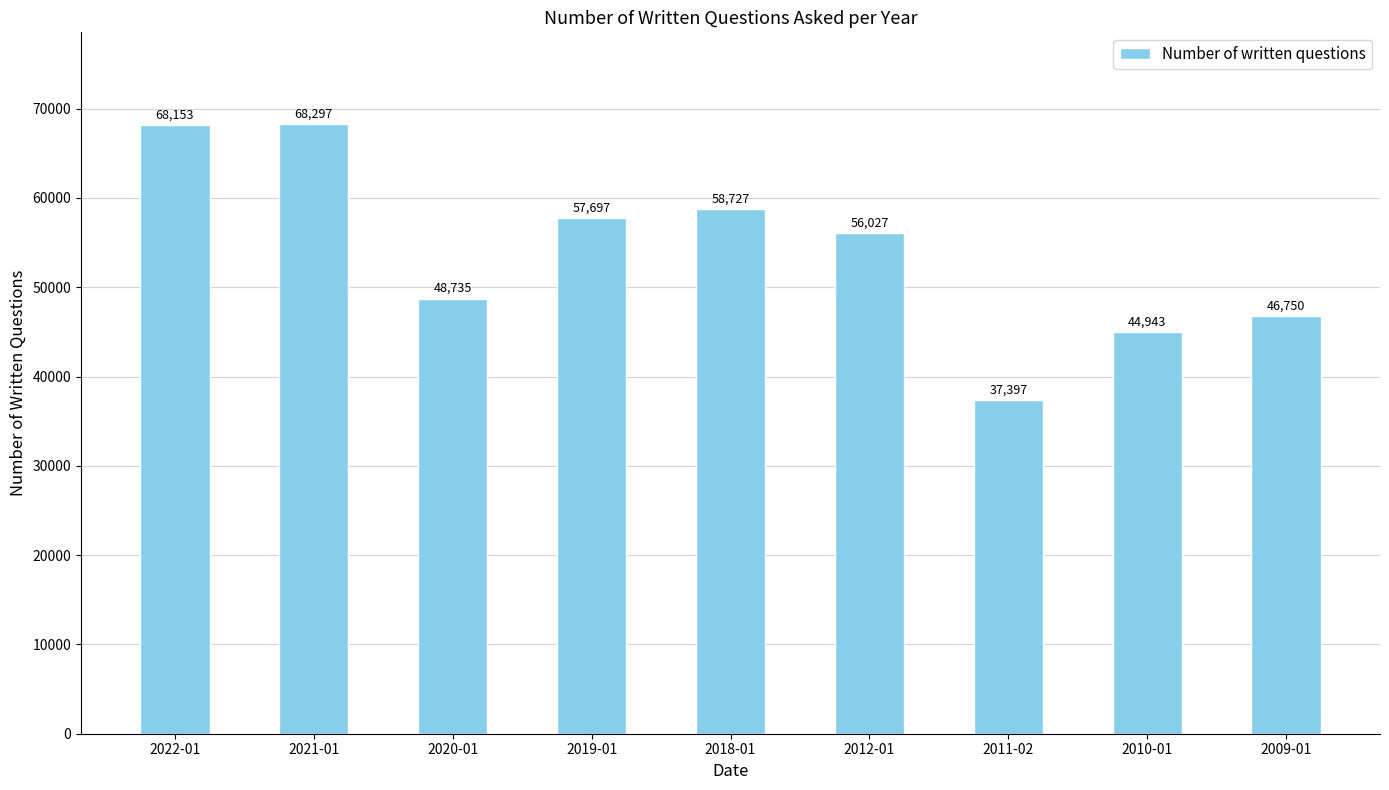

Rank the categories by value from highest to lowest.

2021-01, 2022-01, 2018-01, 2019-01, 2012-01, 2020-01, 2009-01, 2010-01, 2011-02